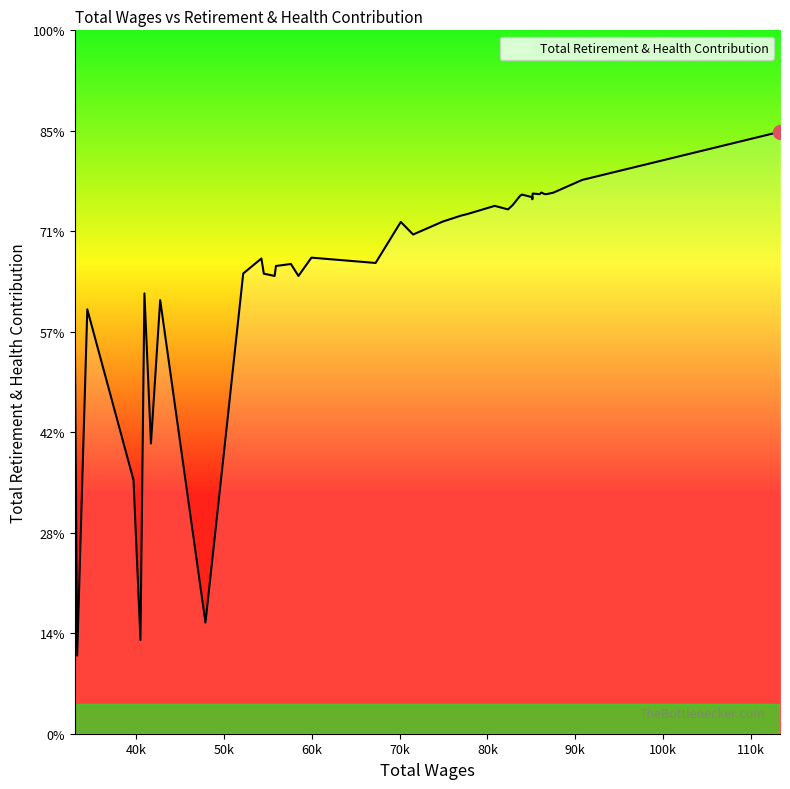

How many points are higher than both their immediate neighbors (excluding endpoints)?

11